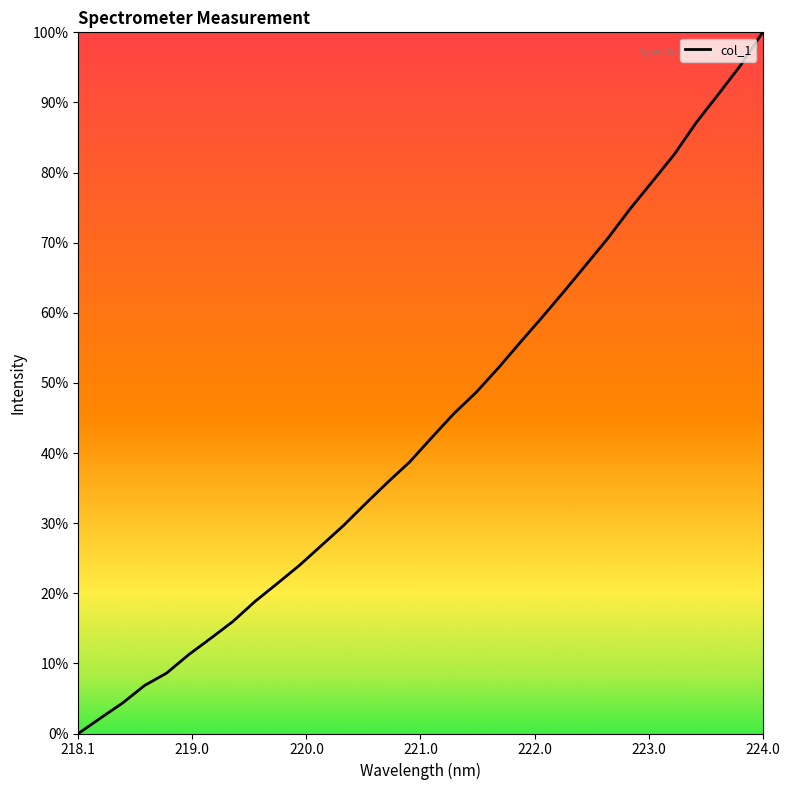

What is the maximum value shown in the chart?

100.0